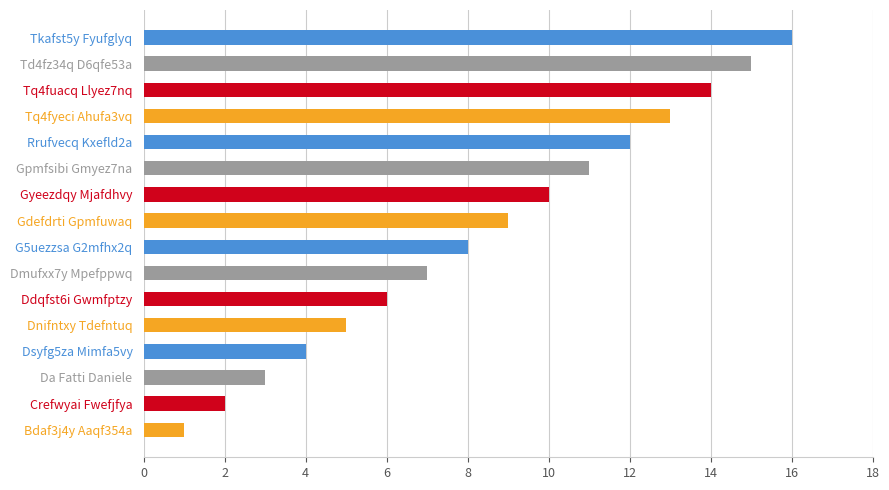

List the labels in order of value, smallest first.

Bdaf3j4y Aaqf354a, Crefwyai Fwefjfya, Da Fatti Daniele, Dsyfg5za Mimfa5vy, Dnifntxy Tdefntuq, Ddqfst6i Gwmfptzy, Dmufxx7y Mpefppwq, G5uezzsa G2mfhx2q, Gdefdrti Gpmfuwaq, Gyeezdqy Mjafdhvy, Gpmfsibi Gmyez7na, Rrufvecq Kxefld2a, Tq4fyeci Ahufa3vq, Tq4fuacq Llyez7nq, Td4fz34q D6qfe53a, Tkafst5y Fyufglyq